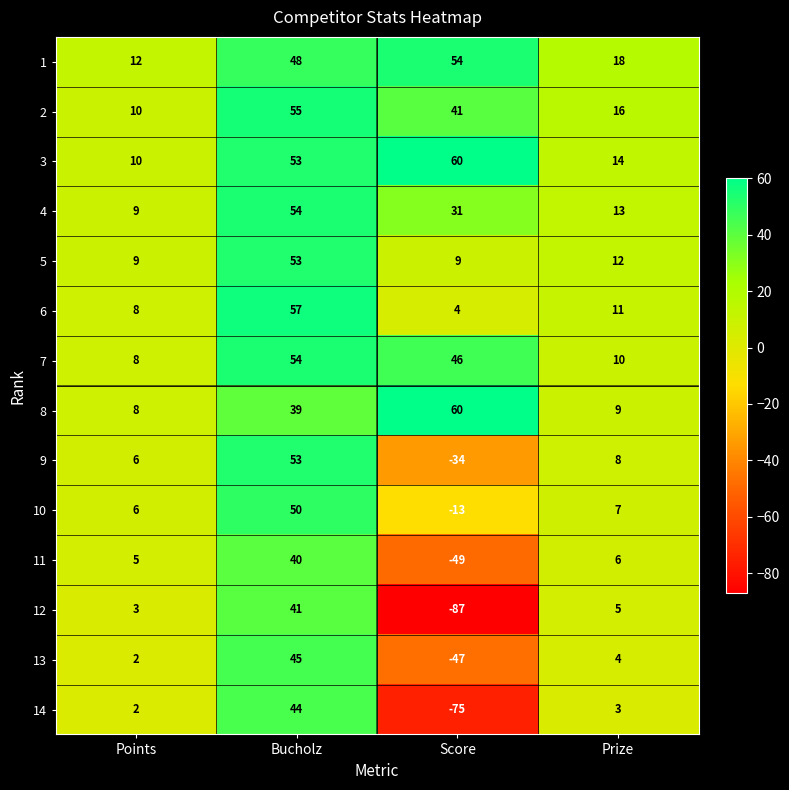

At Prize, list the series in order from largest to smallest.

1, 2, 3, 4, 5, 6, 7, 8, 9, 10, 11, 12, 13, 14